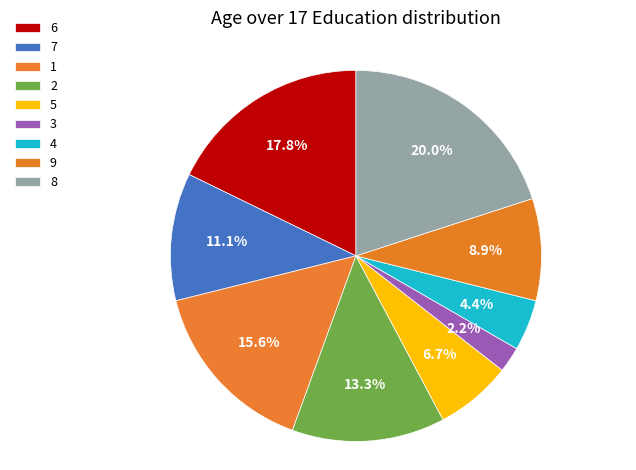

How many slices are in this pie chart?

9